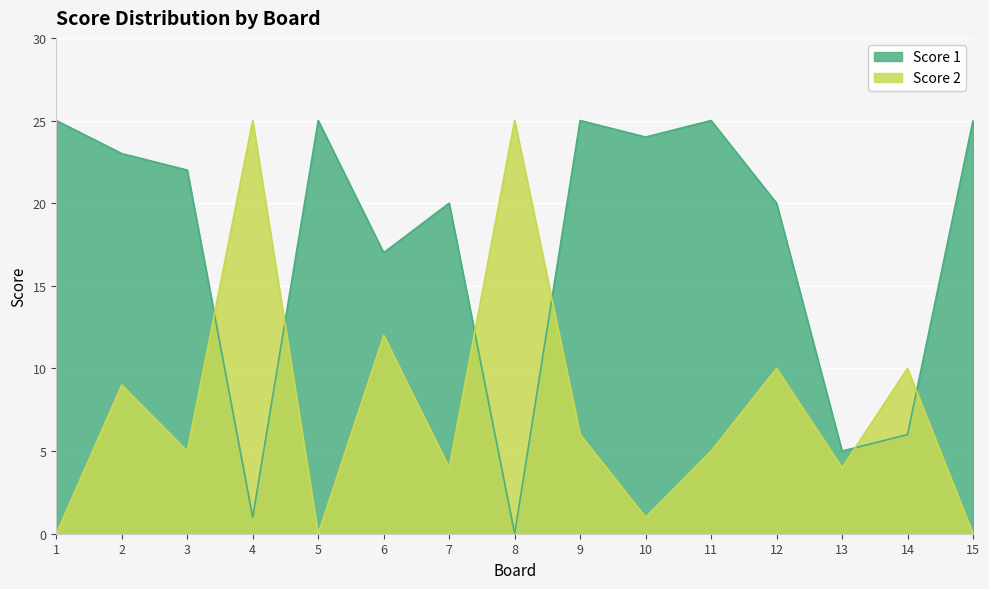

True or false: Score 1 and Score 2 cross at least once.

True